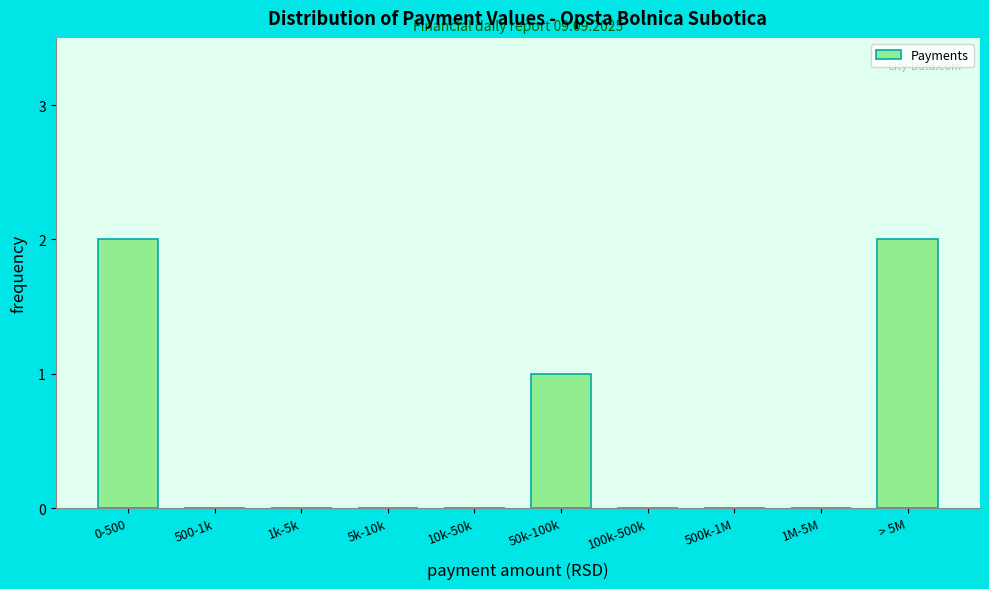

Reading left to right, extract all data points from this chart.

0-500=2	500-1k=0	1k-5k=0	5k-10k=0	10k-50k=0	50k-100k=1	100k-500k=0	500k-1M=0	1M-5M=0	> 5M=2